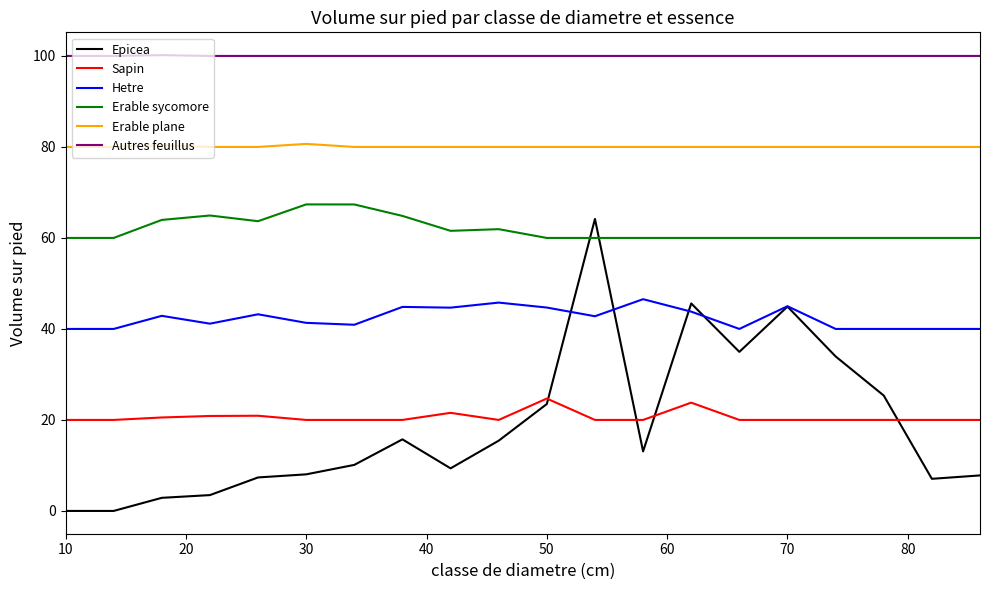

Which series has the largest total across all categories?

Autres feuillus